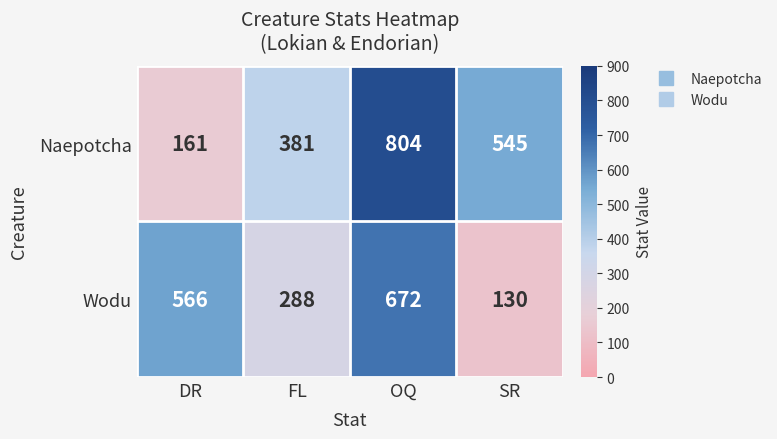

How many values in the Wodu series are below 566?

2